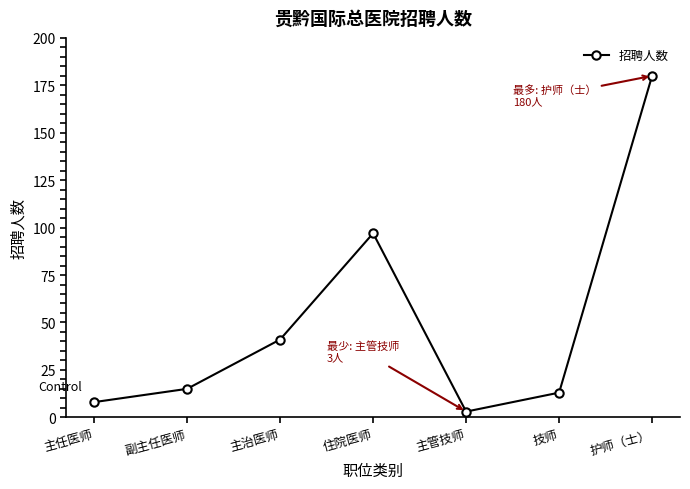

Where is the first local maximum?

住院医师